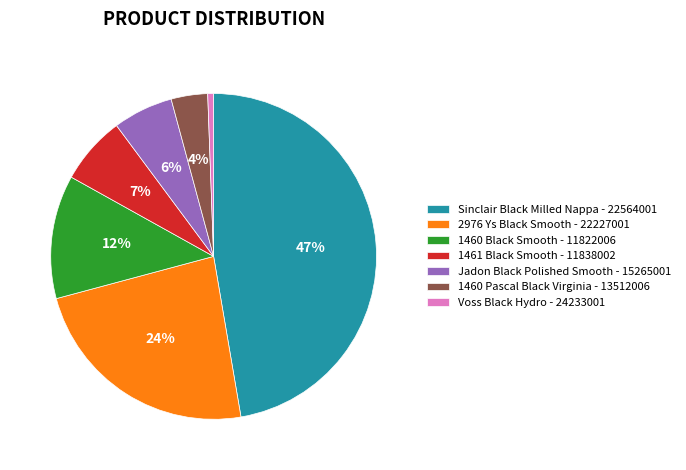

True or false: 2976 Ys Black Smooth - 22227001 accounts for 24% of the total.

True